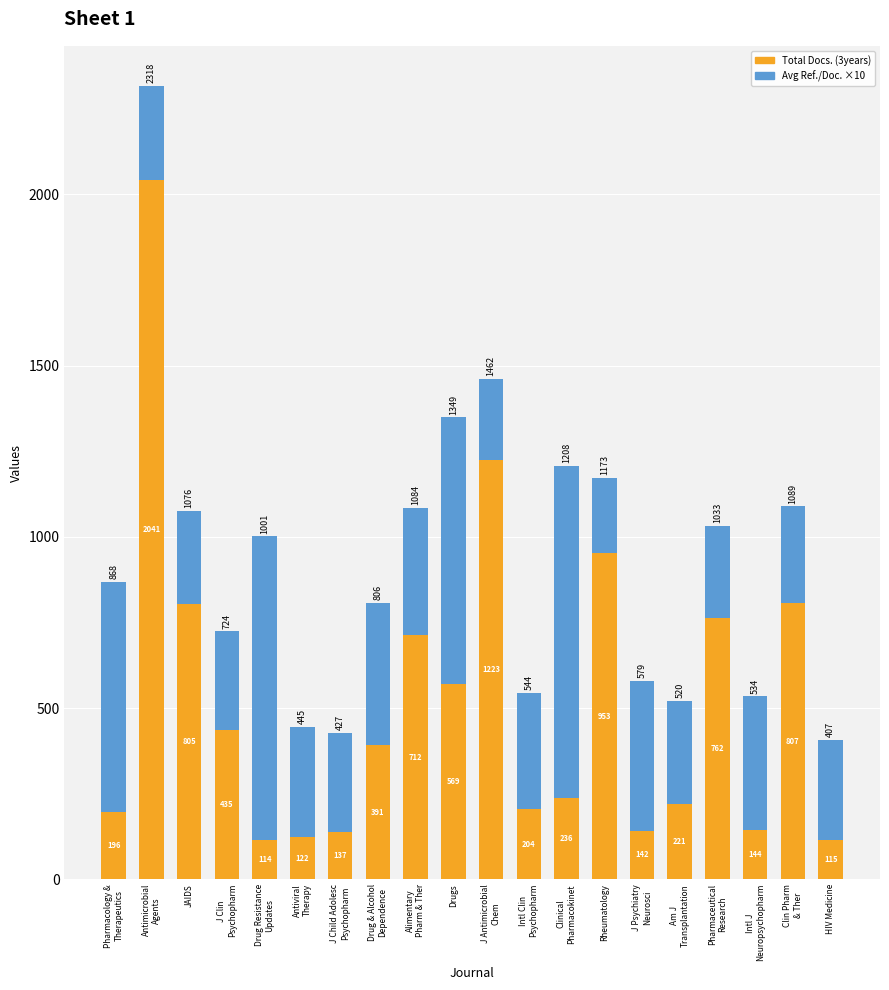

What are all the series names shown in the legend?

Total Docs. (3years), Avg Ref./Doc. ×10